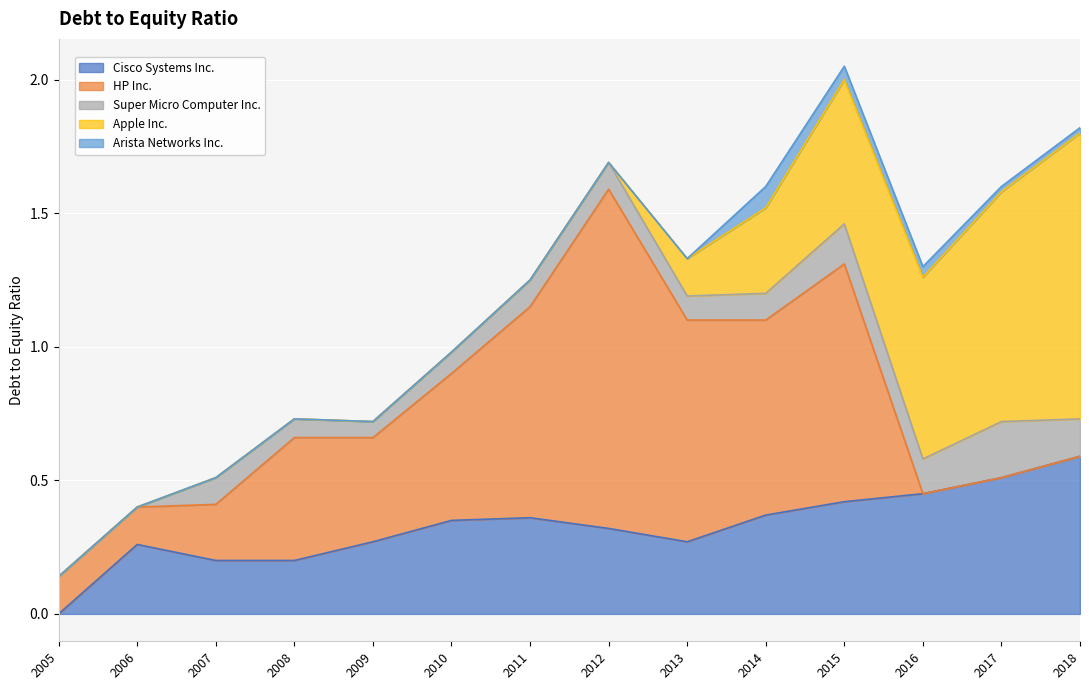

Which series has the largest range (max minus min)?

HP Inc.